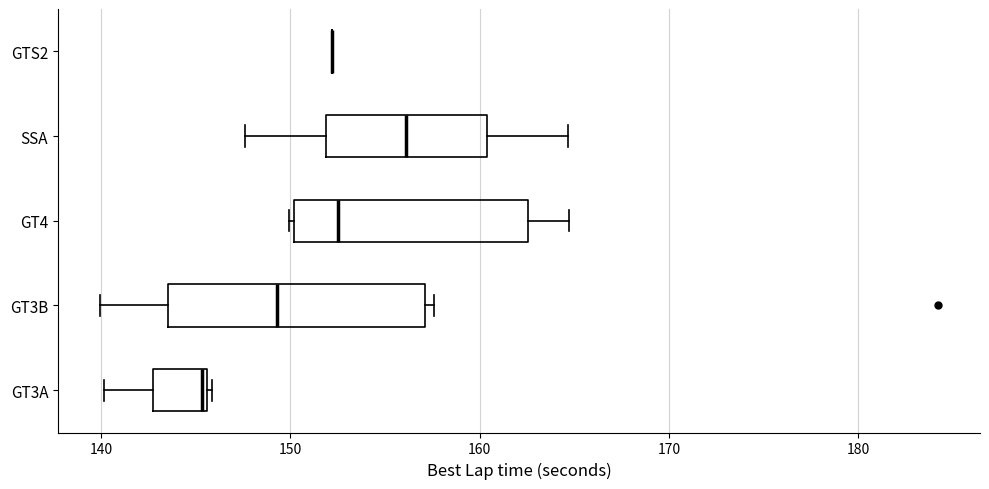

Reading bottom to top, transcribe this box plot: for each box, give where its median line is, the range the box spans, and where its two whiskers end, as read against the x-axis. The values are not printed on the chart, so give them approximately, as read against the axis.

GT3A: median 145, box 143 to 146, whiskers 140 to 146
GT3B: median 149, box 144 to 157, whiskers 140 to 158
GT4: median 153, box 150 to 163, whiskers 150 to 165
SSA: median 156, box 152 to 160, whiskers 148 to 165
GTS2: box collapsed to a line at 152, whiskers 152 to 152